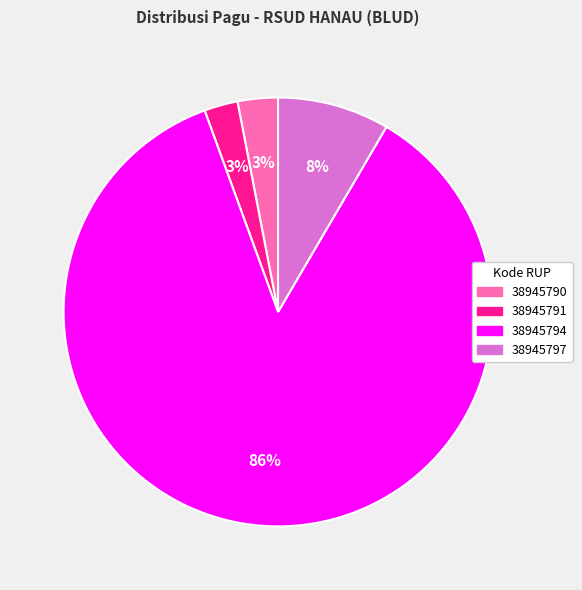

Approximately how many times larger is the value at 38945797 compared to 38945794?

0.1